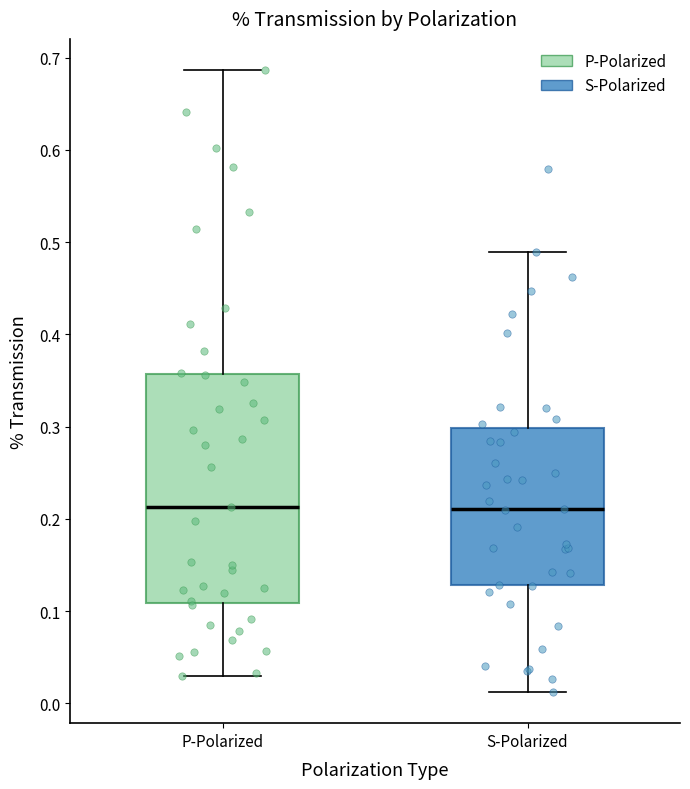

Reading left to right, read every box against the y-axis: the position of its median line, the range the box covers, and the ends of its whiskers. The values are not printed on the chart, so give them approximately, as read against the axis.

P-Polarized: median 0.21, box 0.11 to 0.36, whiskers 0.03 to 0.69
S-Polarized: median 0.21, box 0.13 to 0.30, whiskers 0.01 to 0.49